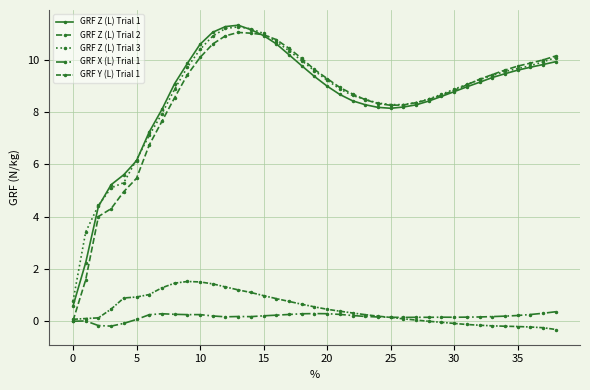

What is the minimum value for GRF Z (L) Trial 3?

0.8